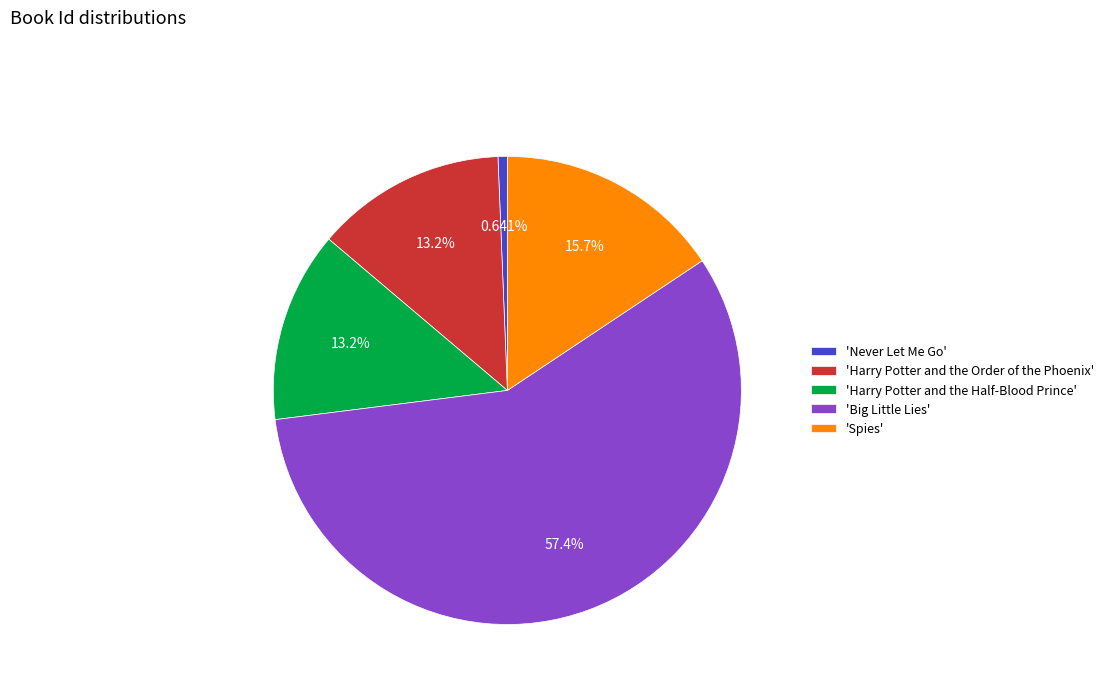

Between 'Spies' and 'Harry Potter and the Half-Blood Prince', which is larger?

'Spies'